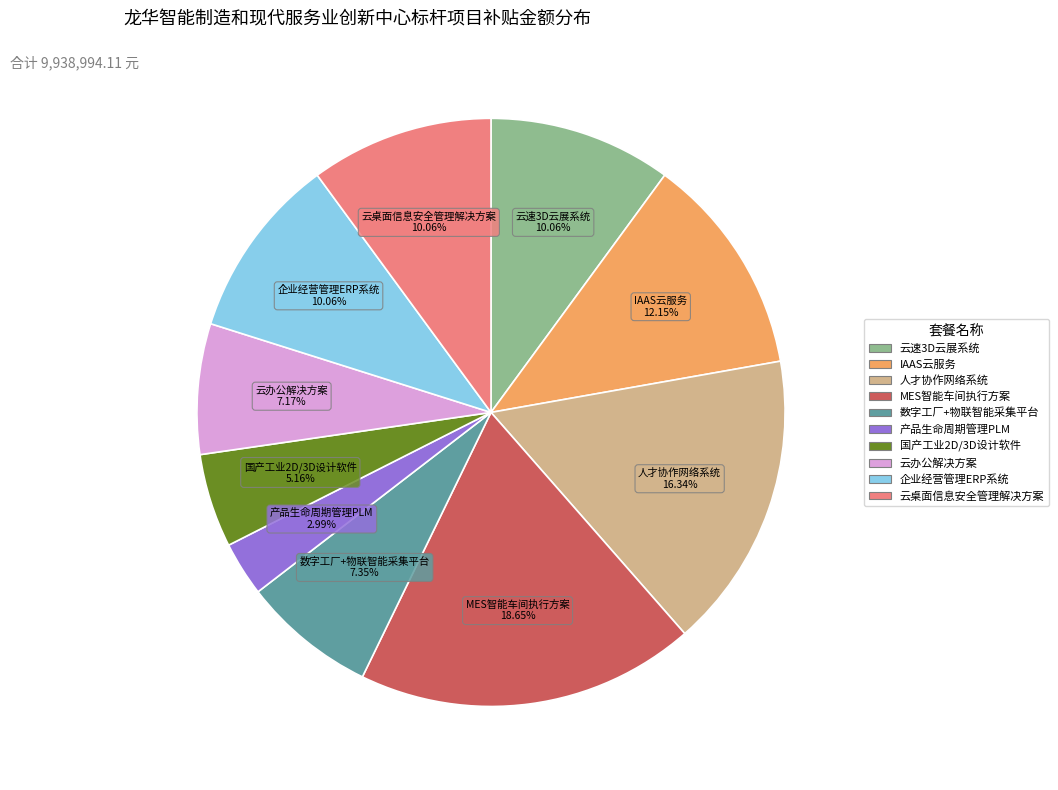

How many segments does this pie chart have?

10